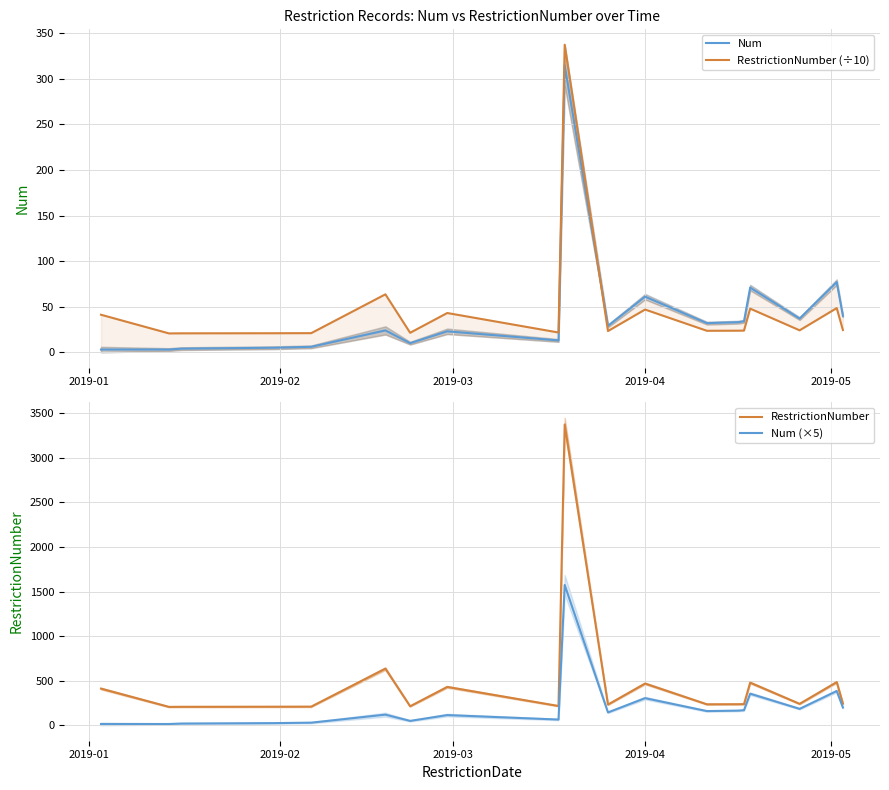

Reading left to right, list all the values displayed in this chart.

Num: 3.0	3.0	4.0	5.0	6.0	24.0	10.0	23.0	13.0	315.0	29.0	61.0	32.0	33.0	34.0	71.0	37.0	77.0	40.0
RestrictionNumber (÷10): 41.2	20.7	20.8	20.9	21.0	63.6	21.4	43.1	21.7	337.5	23.3	46.9	23.6	23.7	23.8	47.9	24.1	48.5	24.4
RestrictionNumber: 412.0	207.0	208.0	209.0	210.0	636.0	214.0	431.0	217.0	3375.0	233.0	469.0	236.0	237.0	238.0	479.0	241.0	485.0	244.0
Num (×5): 15.0	15.0	20.0	25.0	30.0	120.0	50.0	115.0	65.0	1575.0	145.0	305.0	160.0	165.0	170.0	355.0	185.0	385.0	200.0